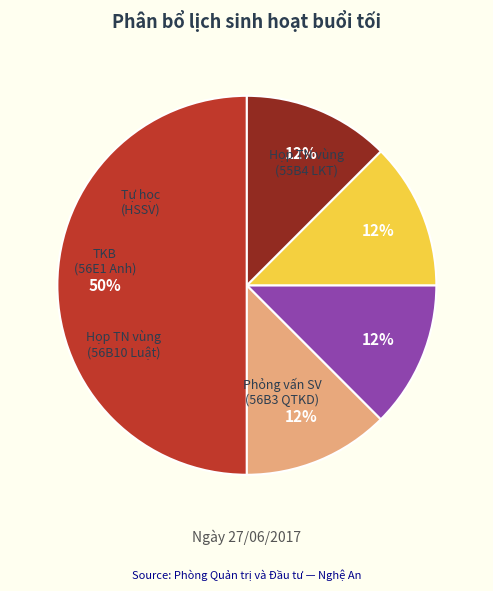

How many slices are in this pie chart?

5